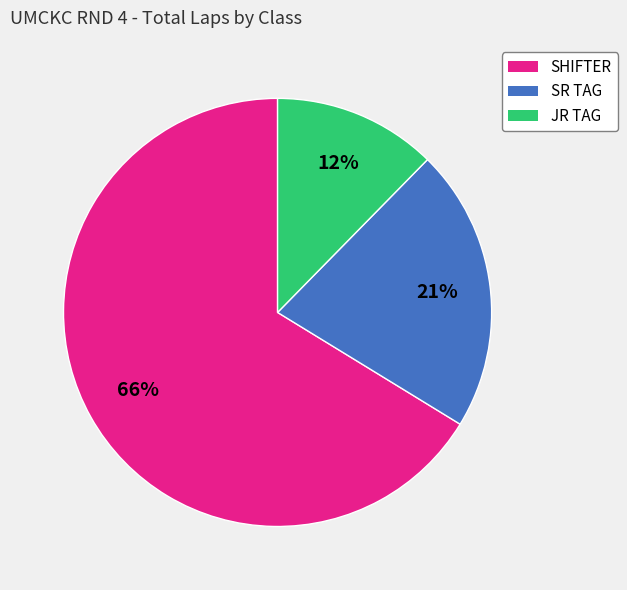

How many segments does this pie chart have?

3